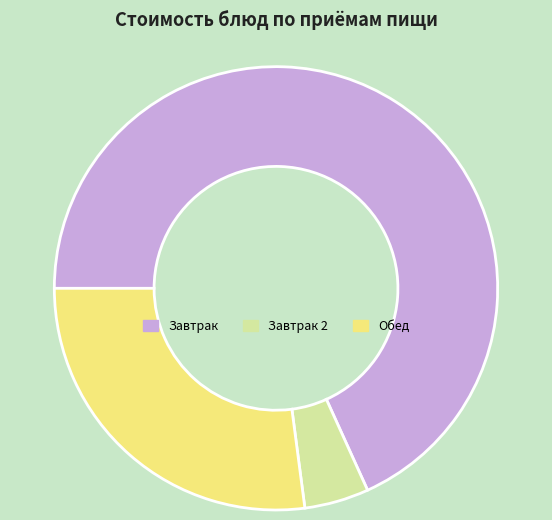

Combined, do Завтрак 2 and Обед account for over 50%?

No